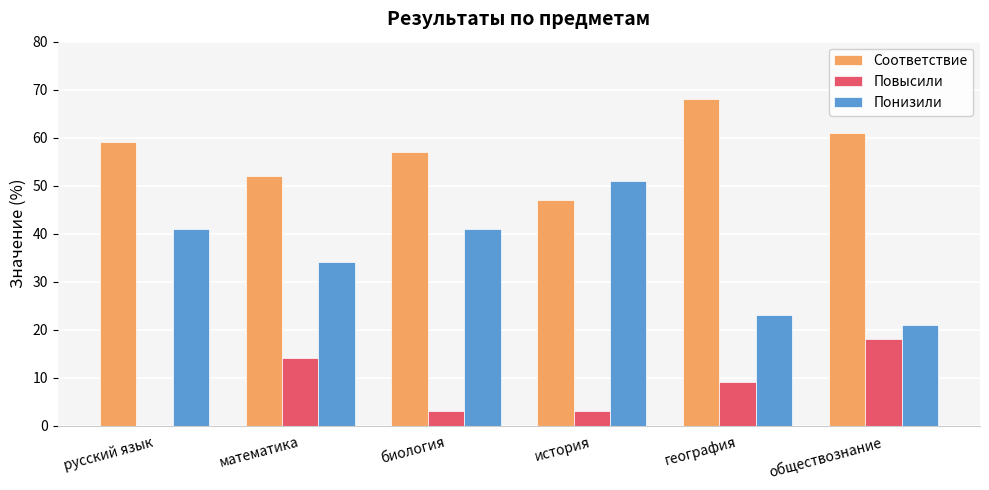

What is the total value across all series at математика?

100